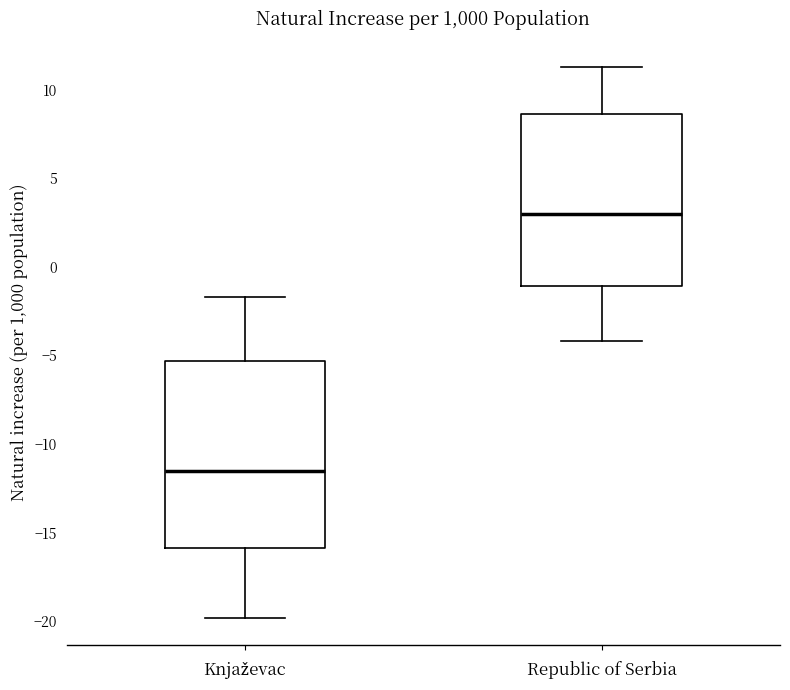

Which box is the tallest, from its lower edge to its upper edge?

Knjaževac